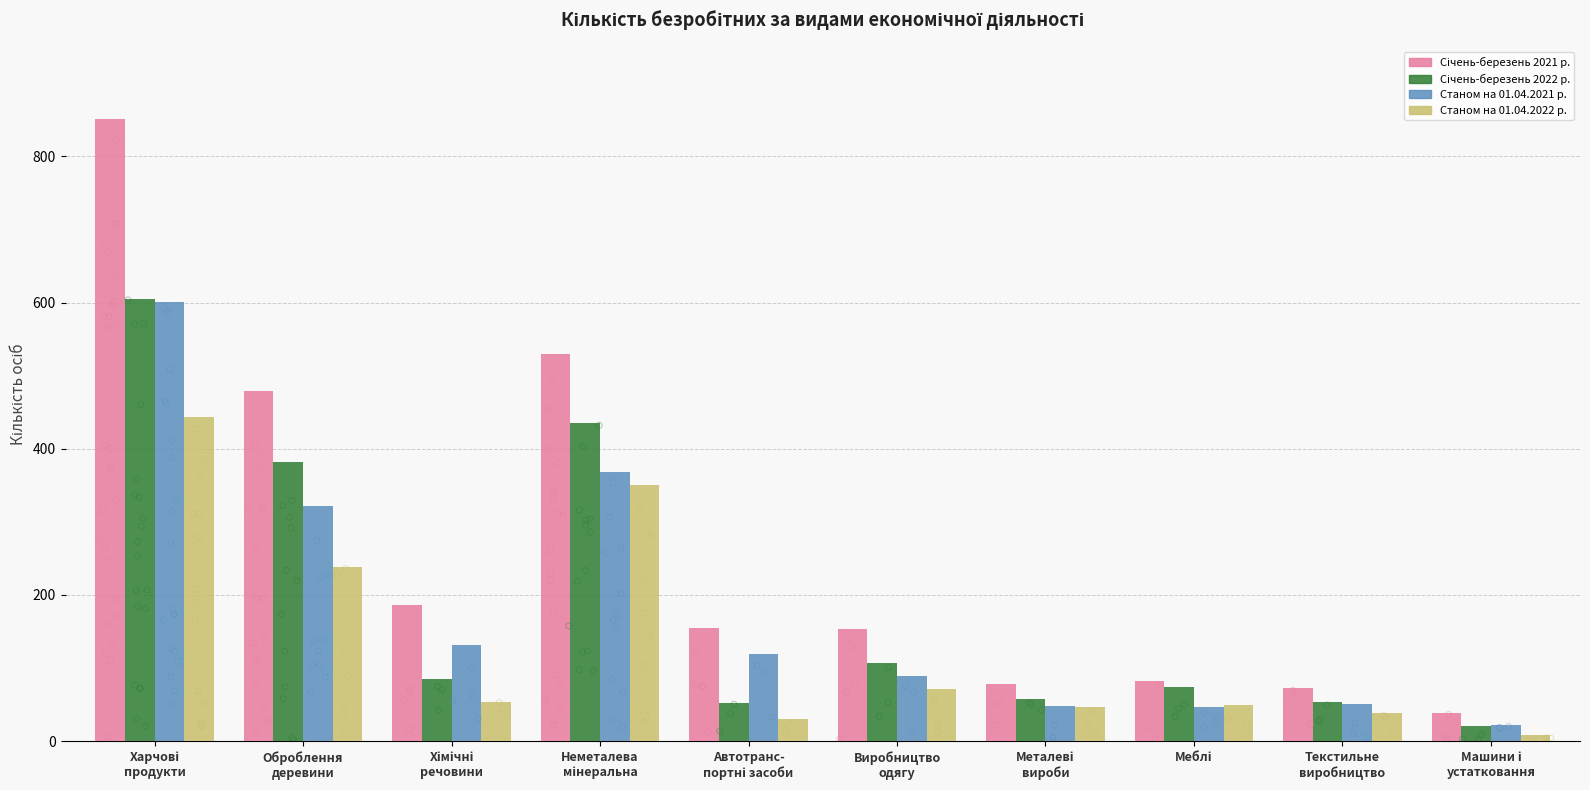

What are all the series names shown in the legend?

Січень-березень 2021 р., Січень-березень 2022 р., Станом на 01.04.2021 р., Станом на 01.04.2022 р.